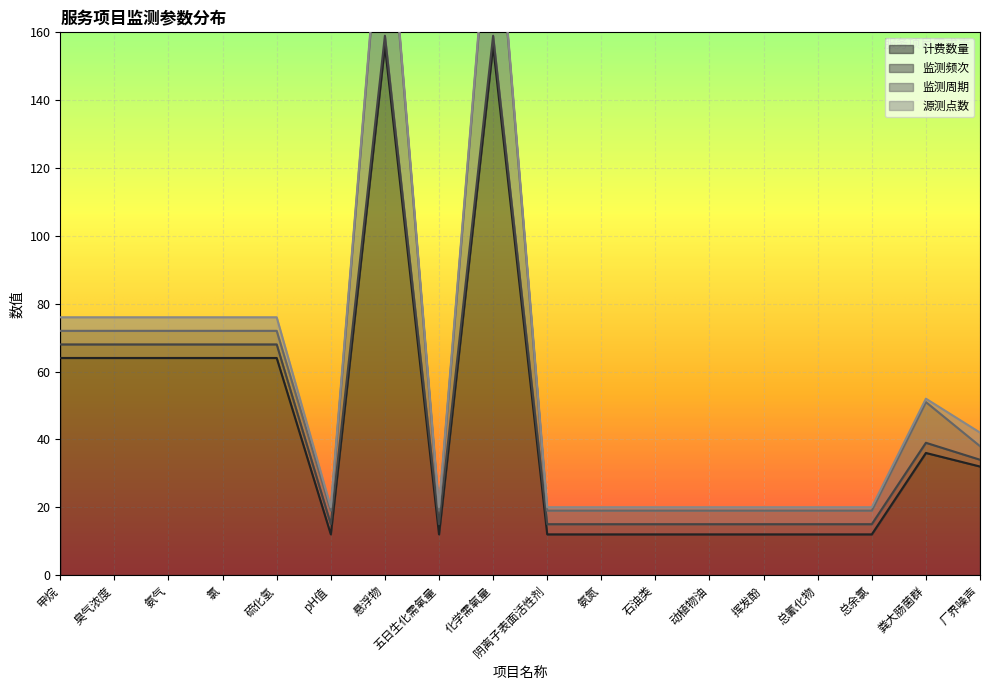

What is the approximate value of 计费数量 at 氨氮?

12